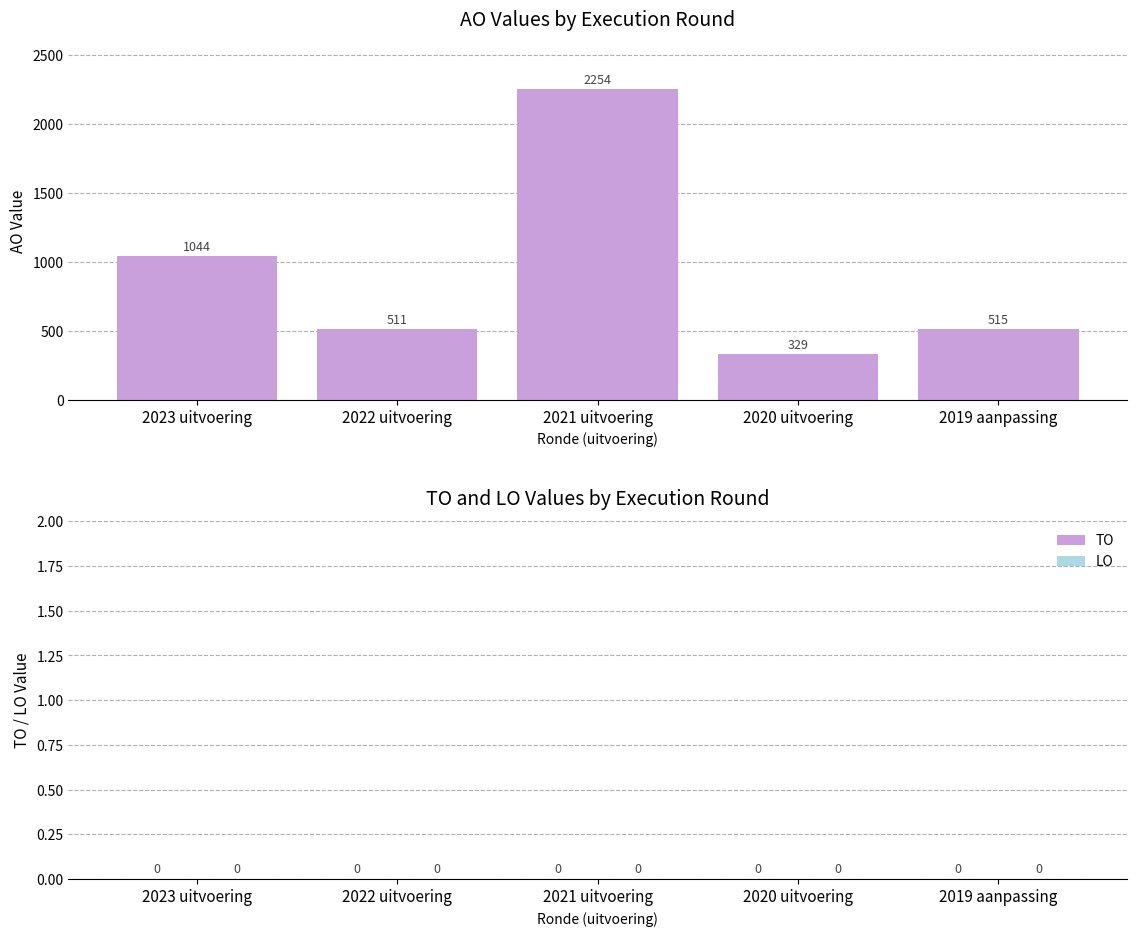

Reading left to right, what are all the values shown in this chart?

2023 uitvoering=1044	2022 uitvoering=511	2021 uitvoering=2254	2020 uitvoering=329	2019 aanpassing=515